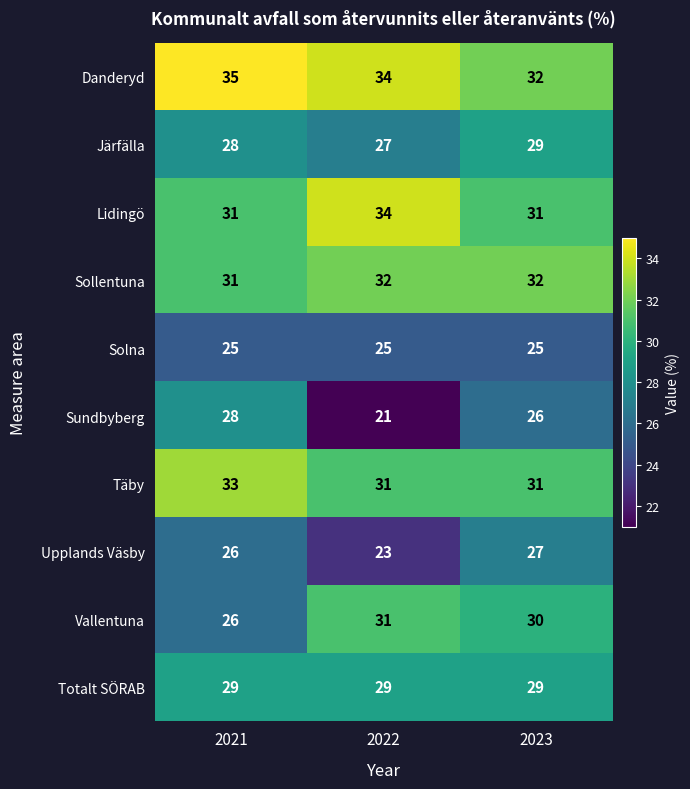

Rank the categories by Upplands Väsby value from highest to lowest.

2023, 2021, 2022